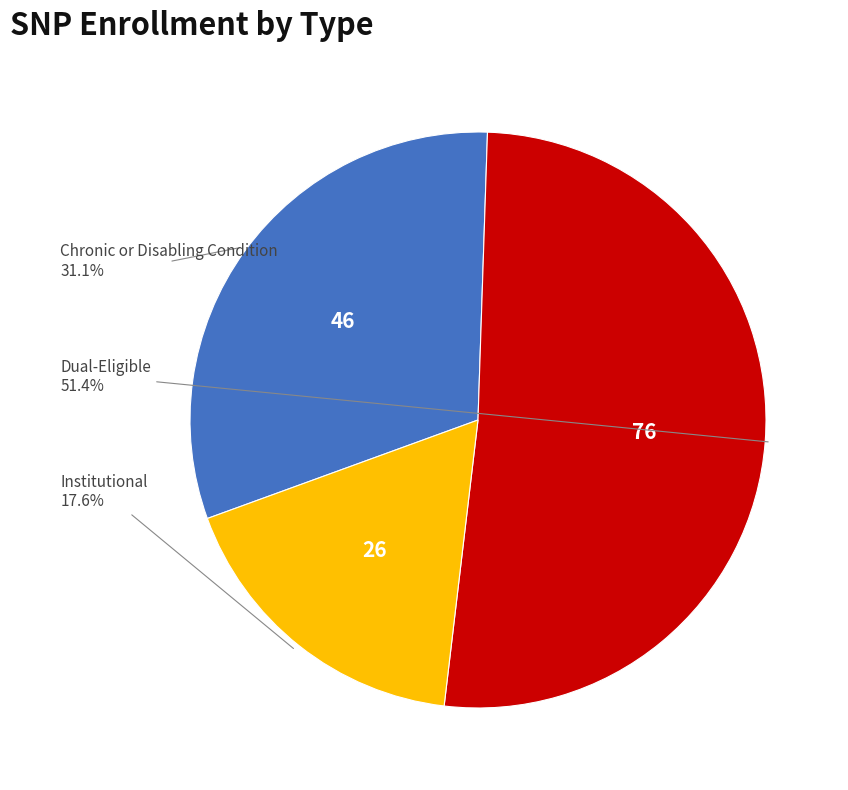

Is there any slice that represents more than half of the pie?

Yes